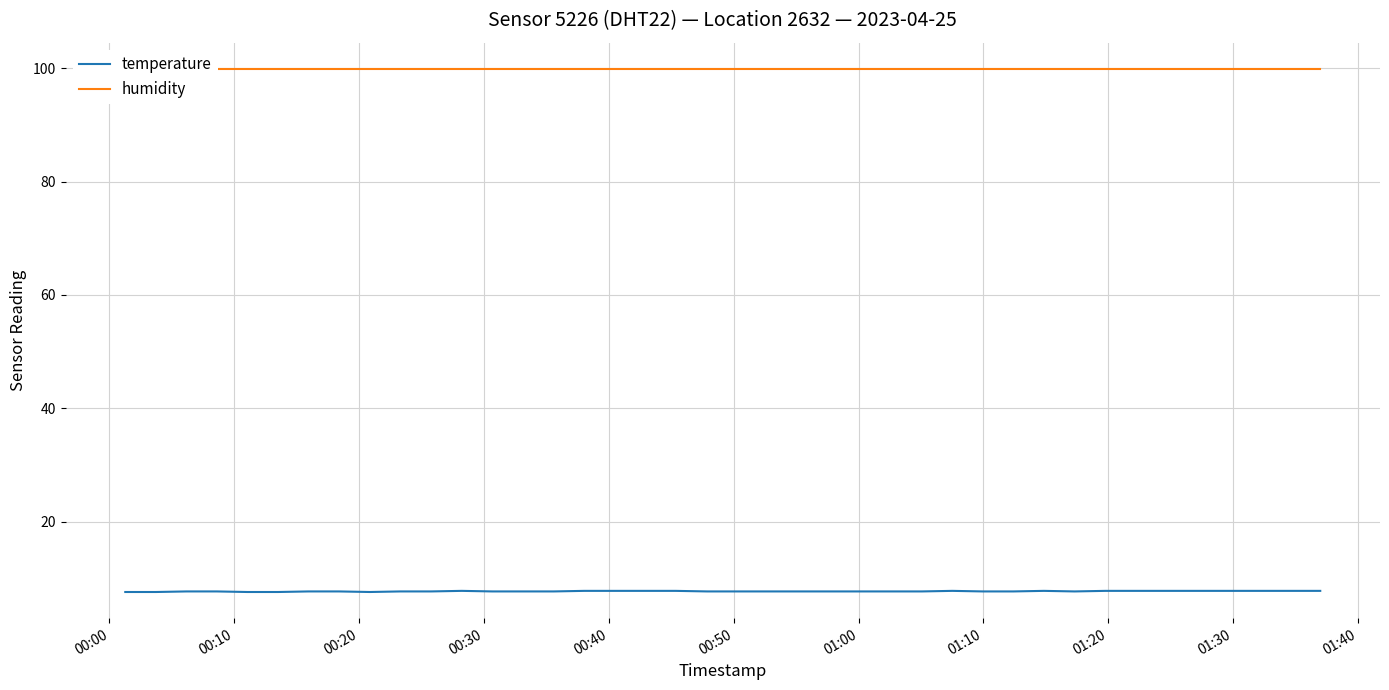

True or false: temperature has more than 2 interior local peaks.

True